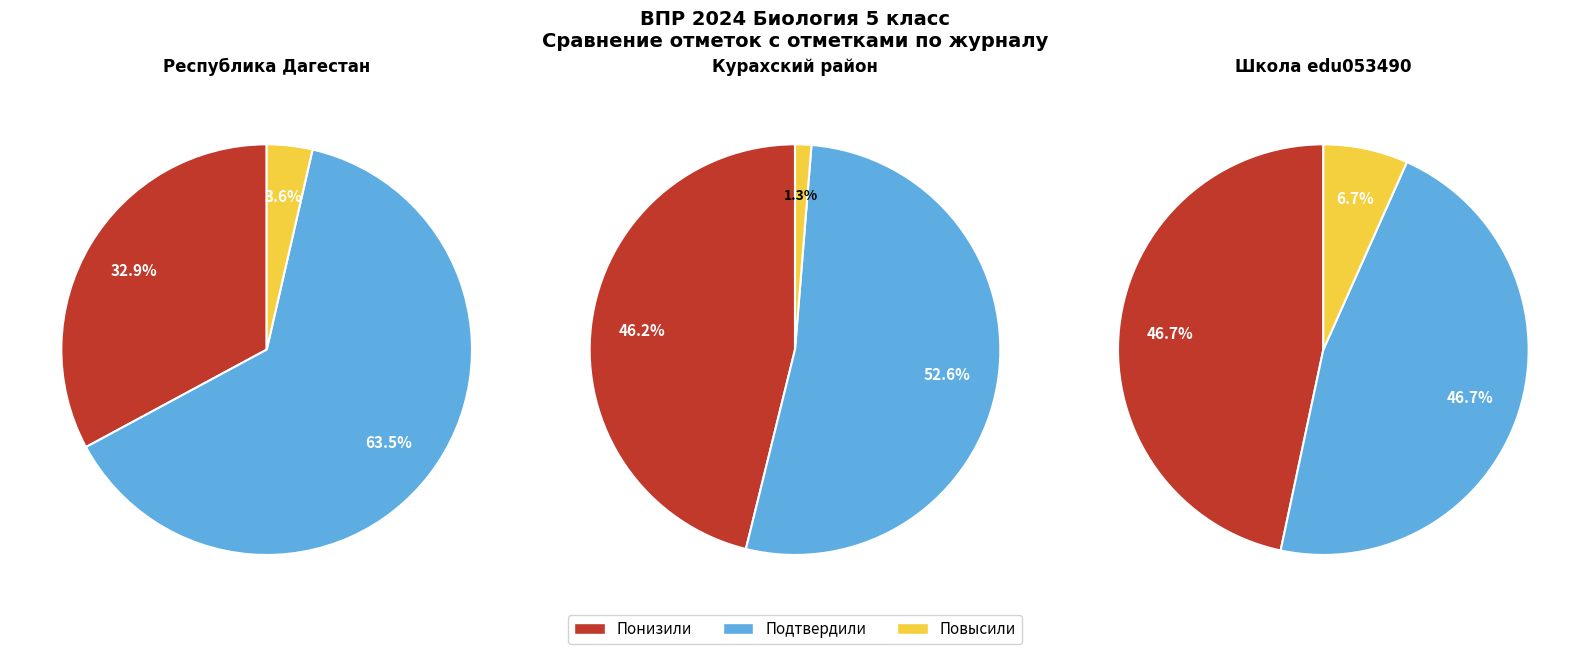

To the nearest percent, what is the combined percentage of Понизили and Подтвердили?

93%